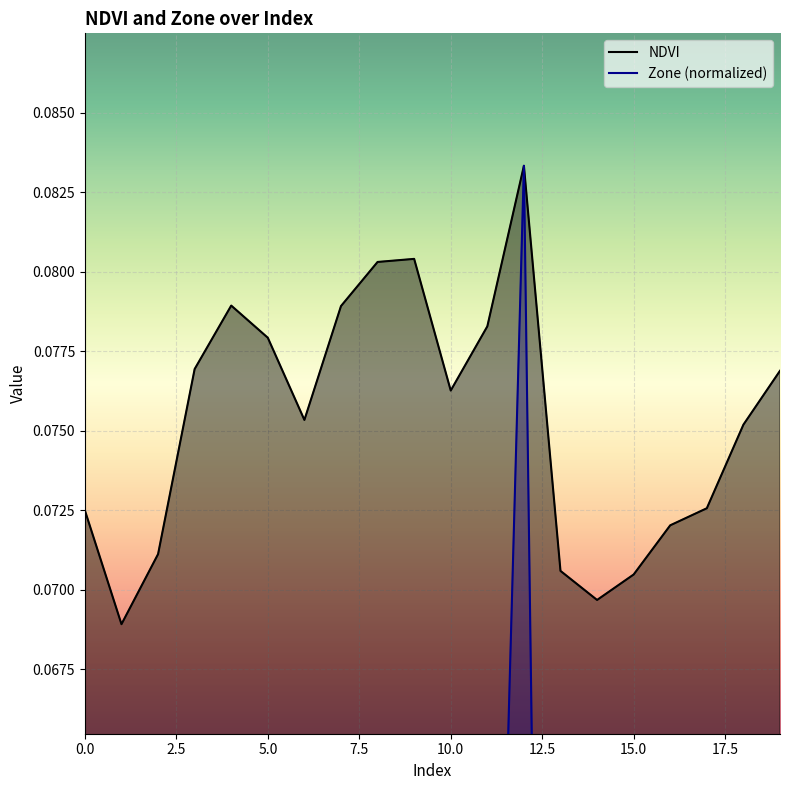

Is it true that NDVI equals 0.1 at 5.0?

False